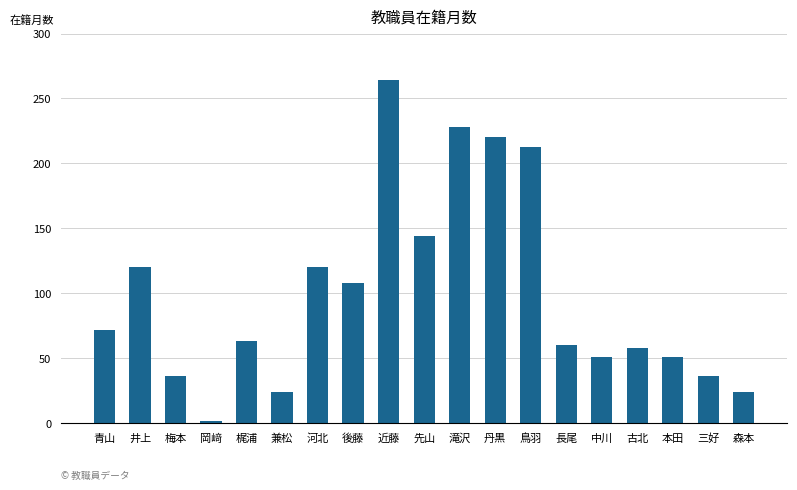

What is the average value?

100